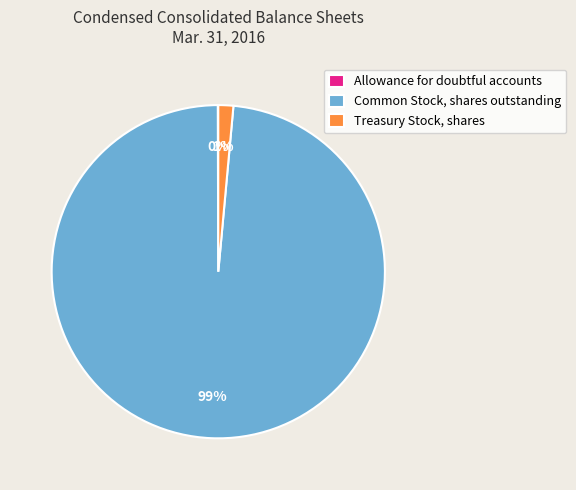

Which category has the biggest portion of the pie?

Common Stock, shares outstanding